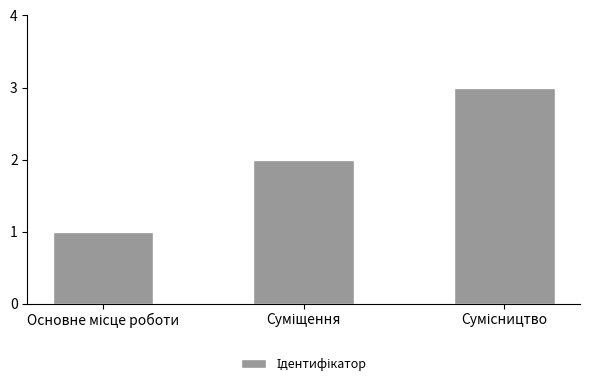

What is the sum of all values?

6